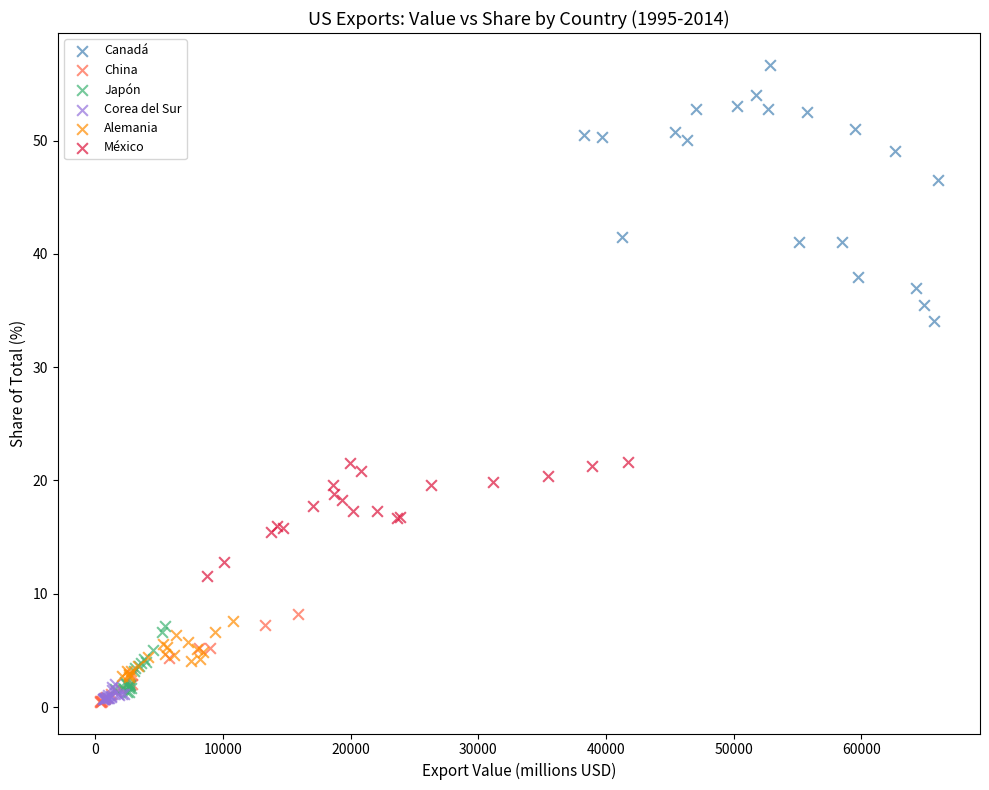

Which series has the widest spread of Y values?

Canadá